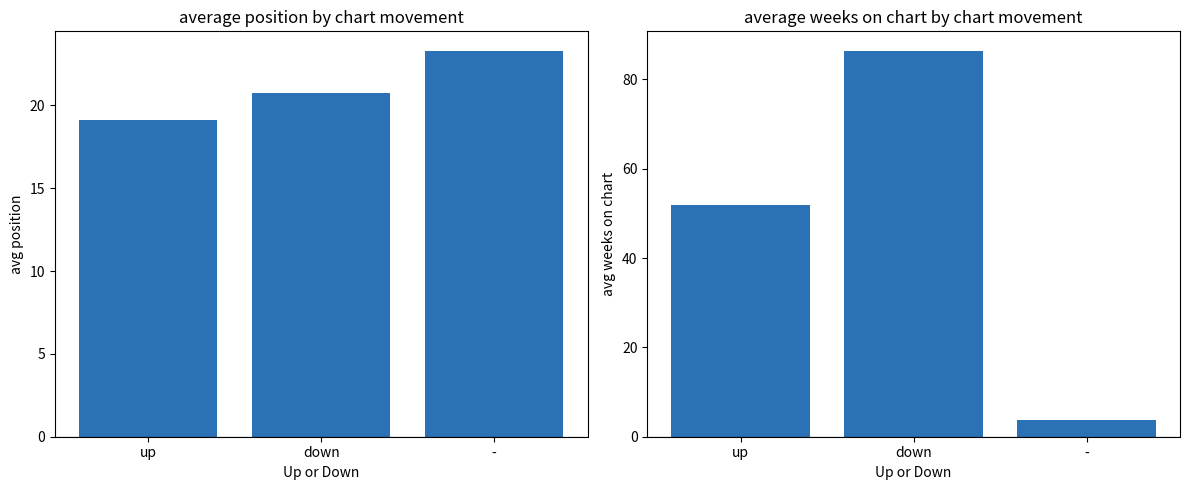

Is it true that Average Weeks on Chart equals 3.8 at -?

True